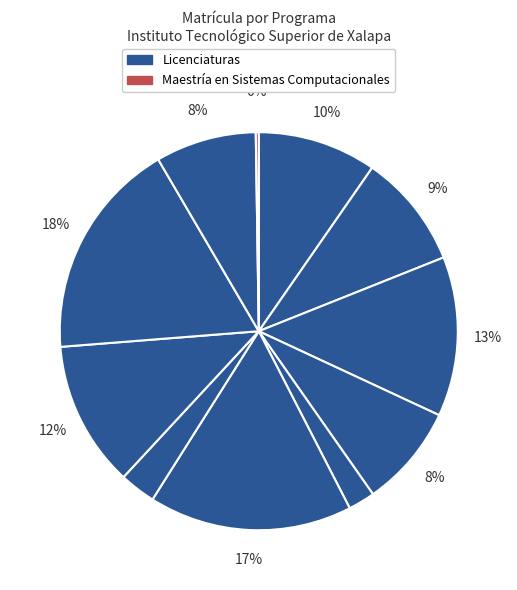

To the nearest percent, what is the difference between the largest and smallest slice percentages?

18%